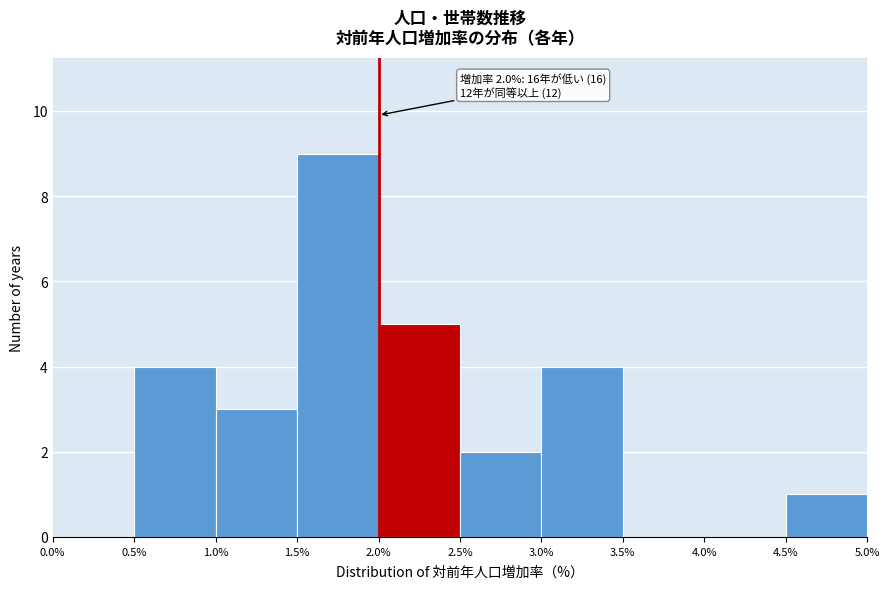

Over which range of the x-axis is the bar tallest?

1.5% to 2.0%